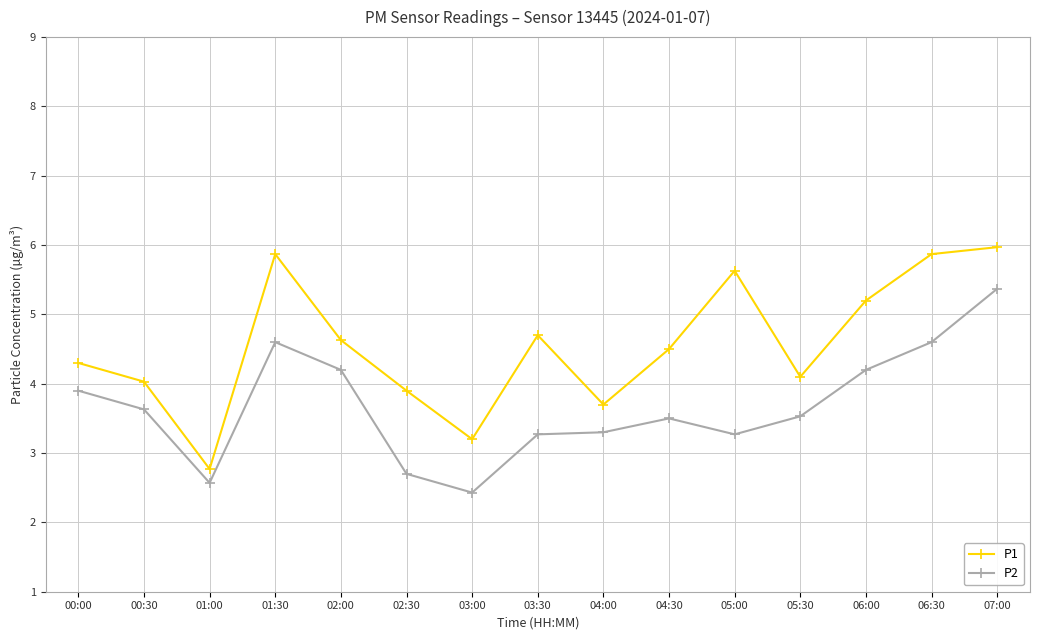

Which series changed the most between 00:00 and 01:30?

P1